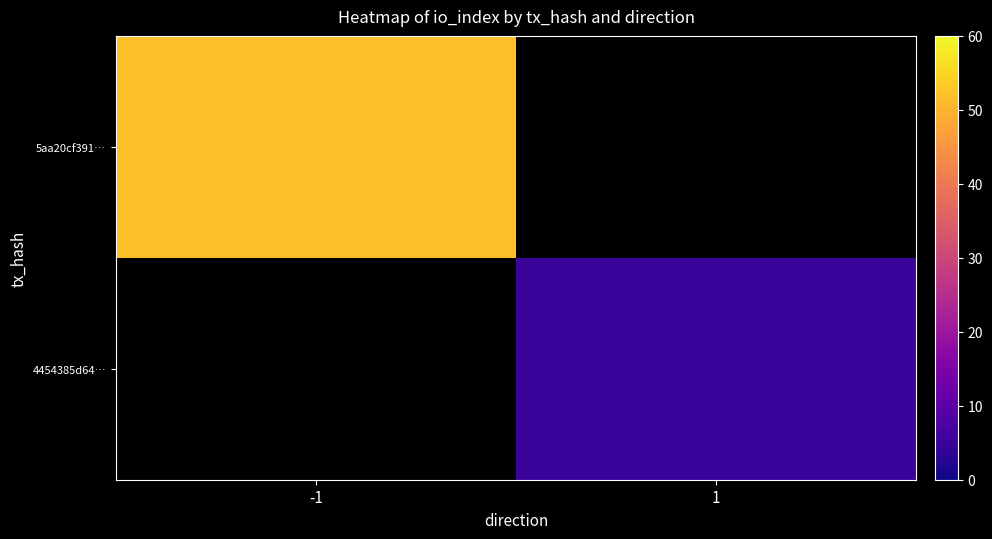

List the series in order of their overall mean, highest first.

5aa20cf391…, 4454385d64…